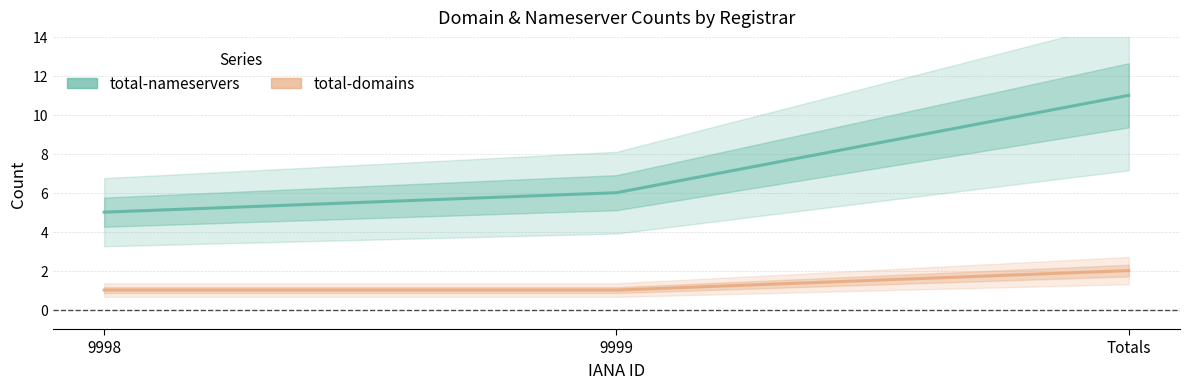

What is the difference between the highest and lowest values at 9999?

5